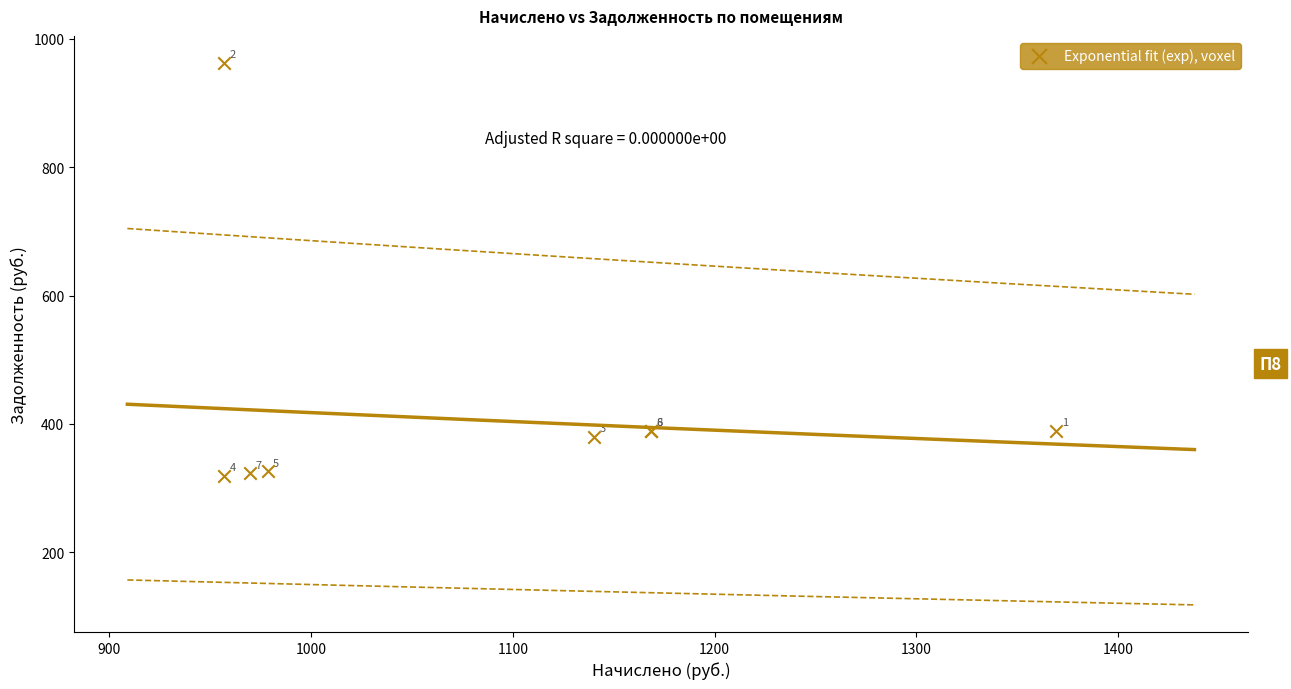

What Y value in the scatter plot is closest to 640?

389.5